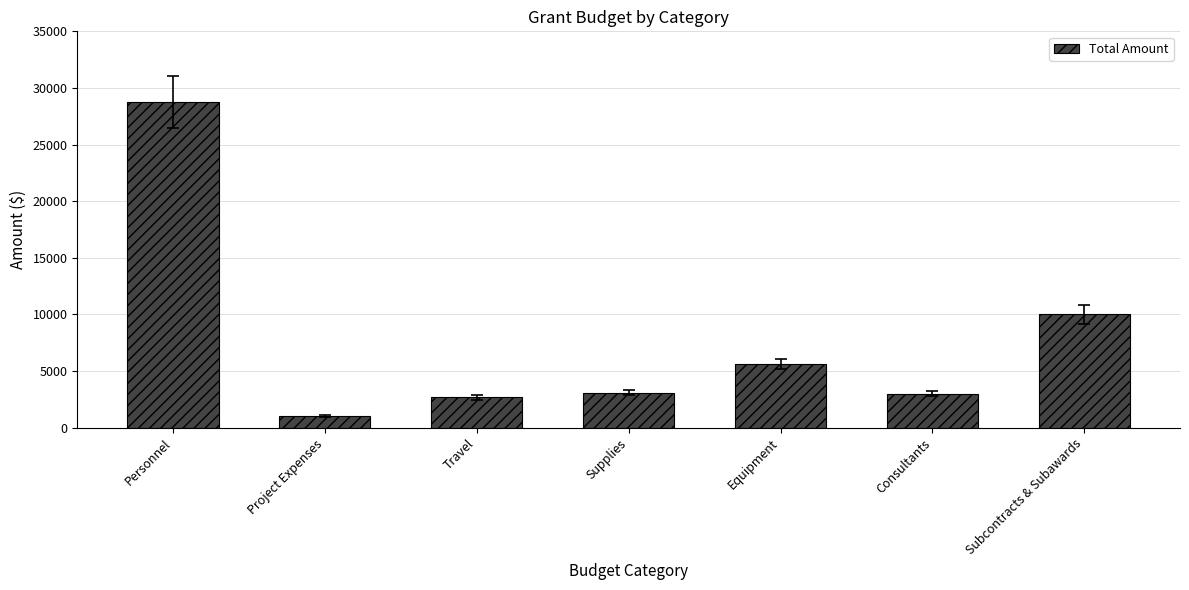

What is the change in value from Personnel to Equipment?

-23150